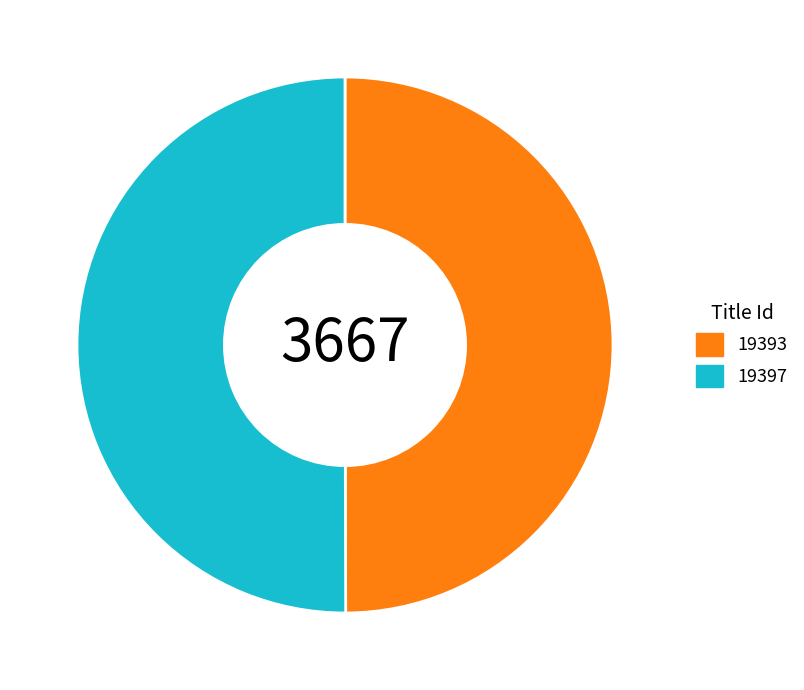

Count the number of slices in the pie.

2